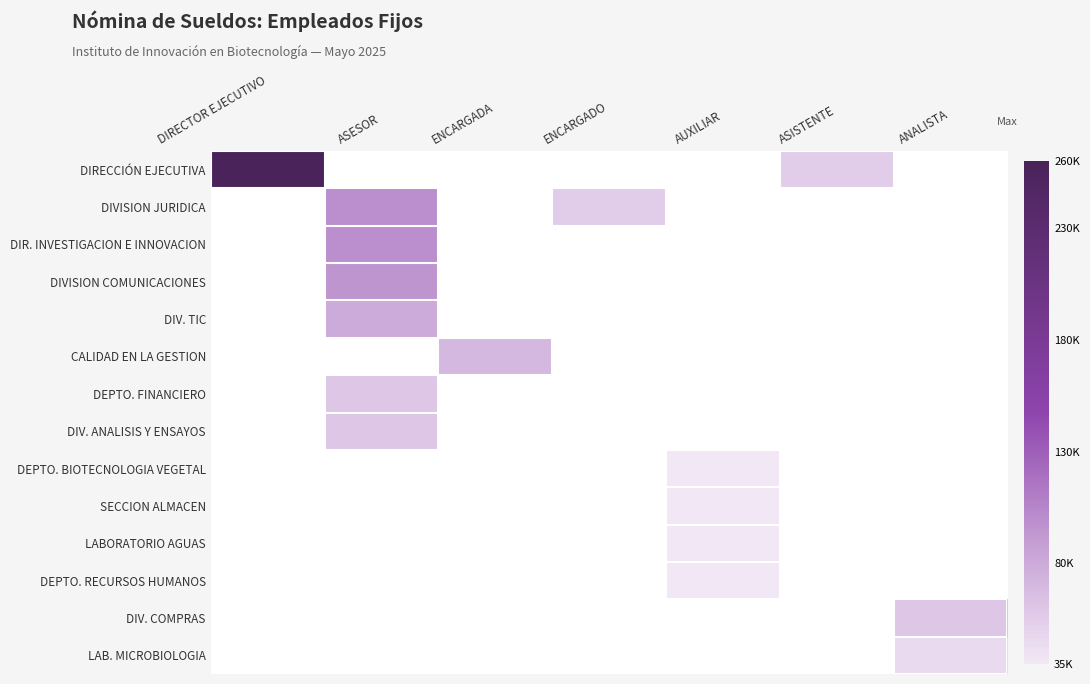

Count the number of data series in this chart.

14